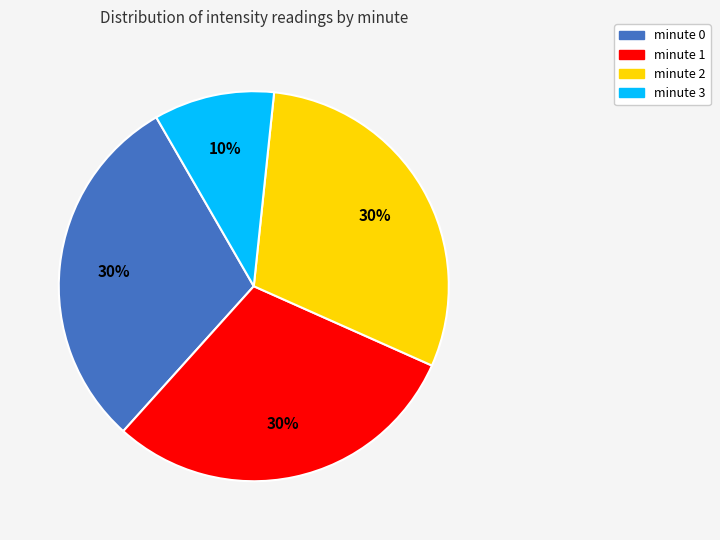

To the nearest percent, what percentage of the pie is minute 2?

30%